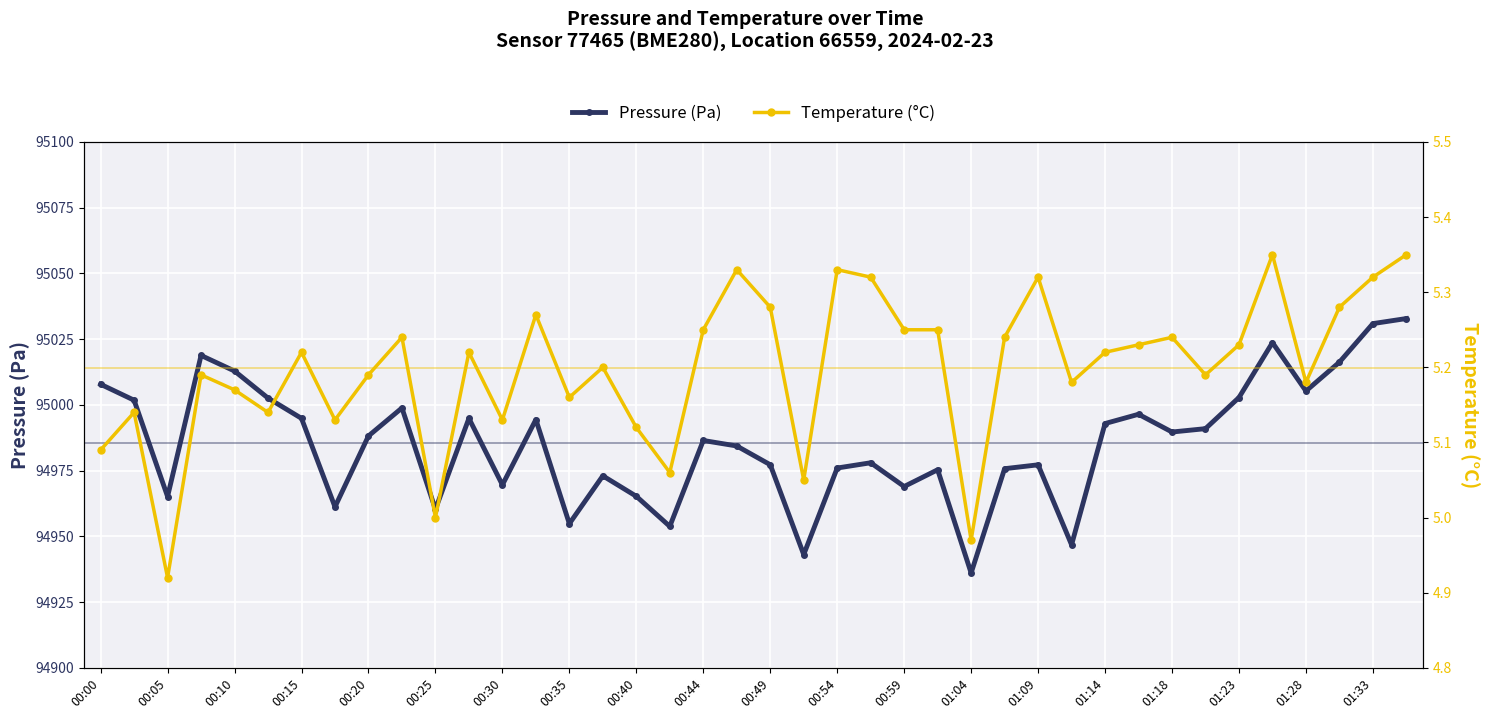

How many data points in temperature are less than 5?

2